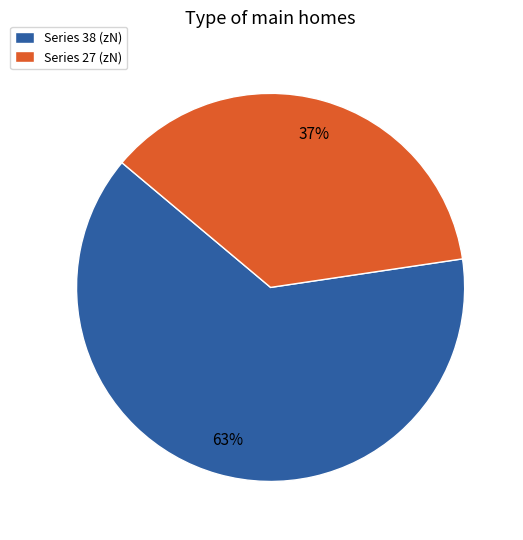

Which has a higher value, Series 38 (zN) or Series 27 (zN)?

Series 38 (zN)